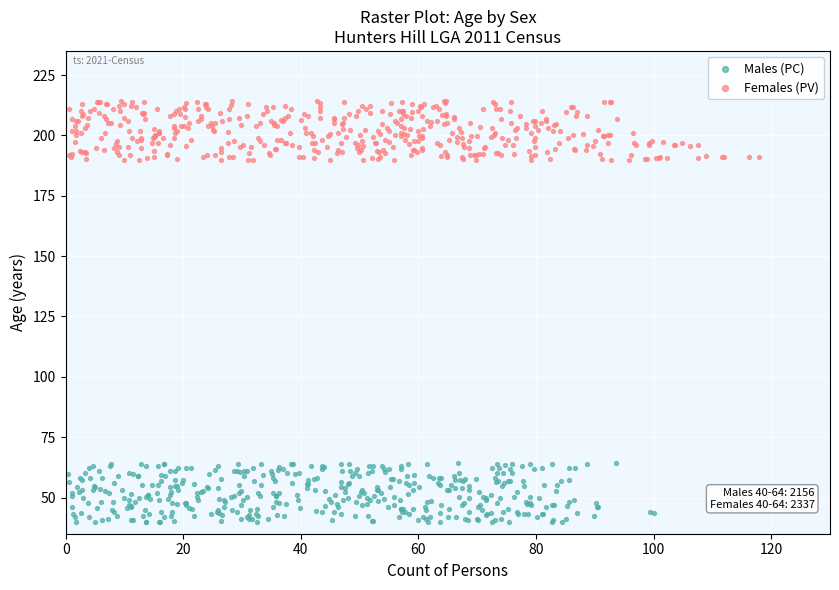

Which series reaches the maximum Y coordinate?

Females (PV)